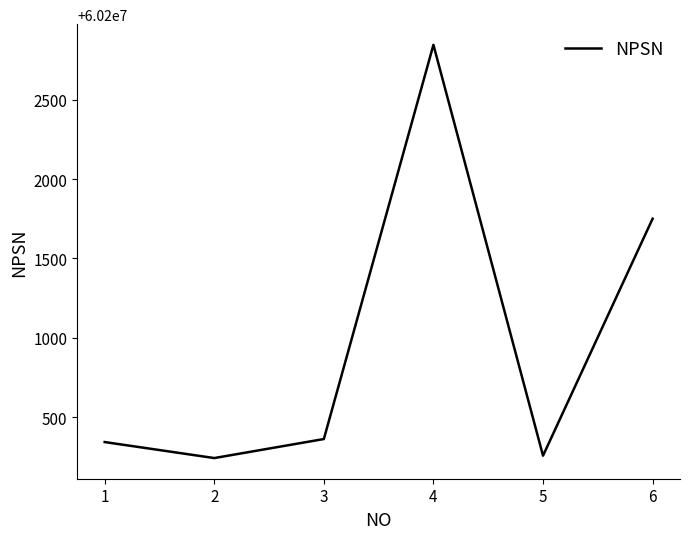

What is the maximum value shown in the chart?

60202848